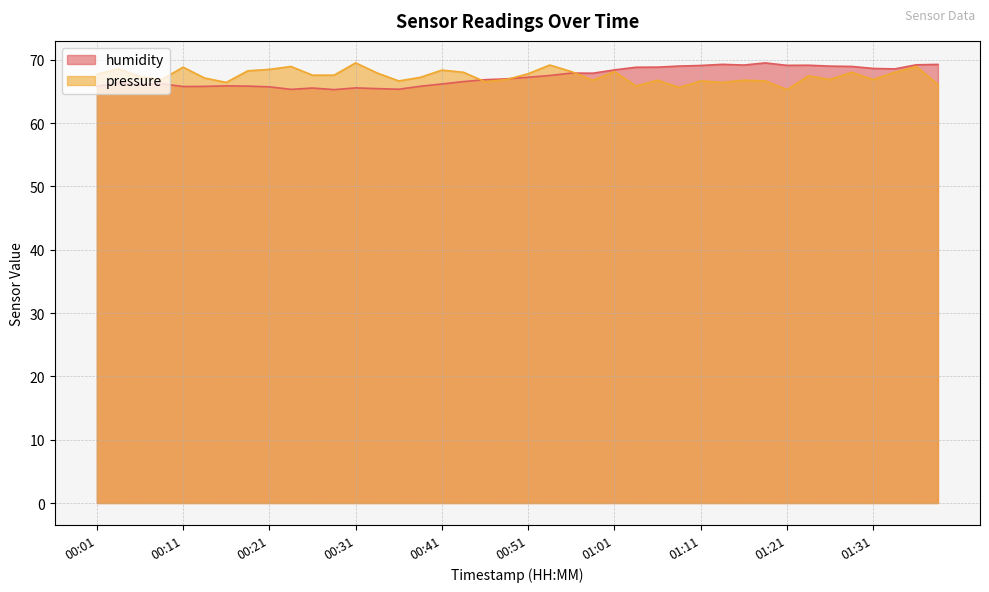

What is the sum of all humidity values?

2693.4